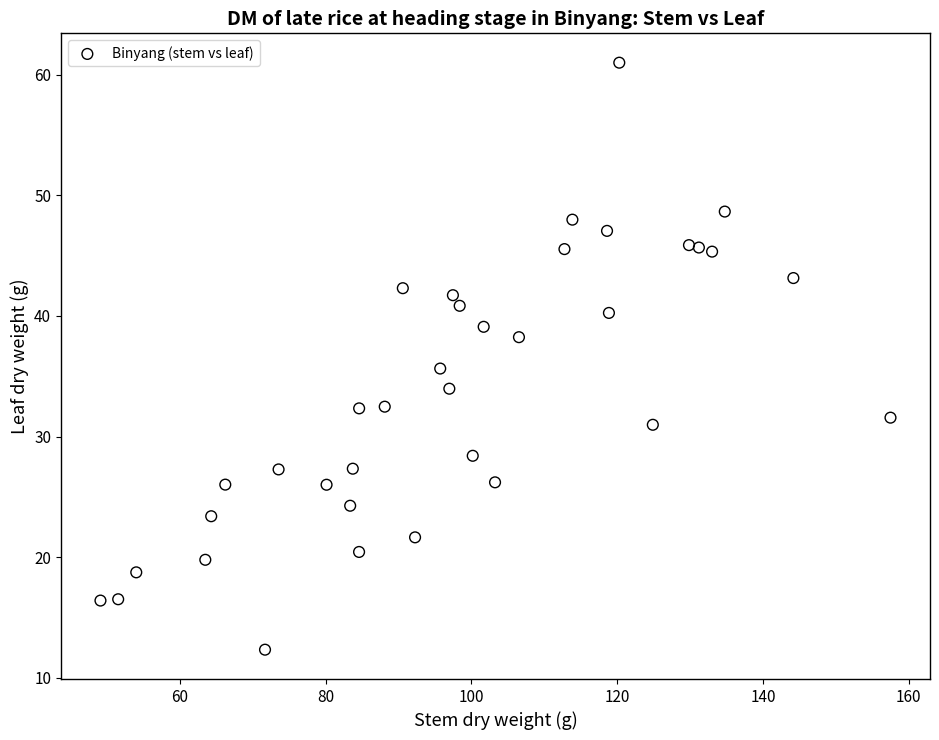

What is the range of X values (max minus min)?

108.4